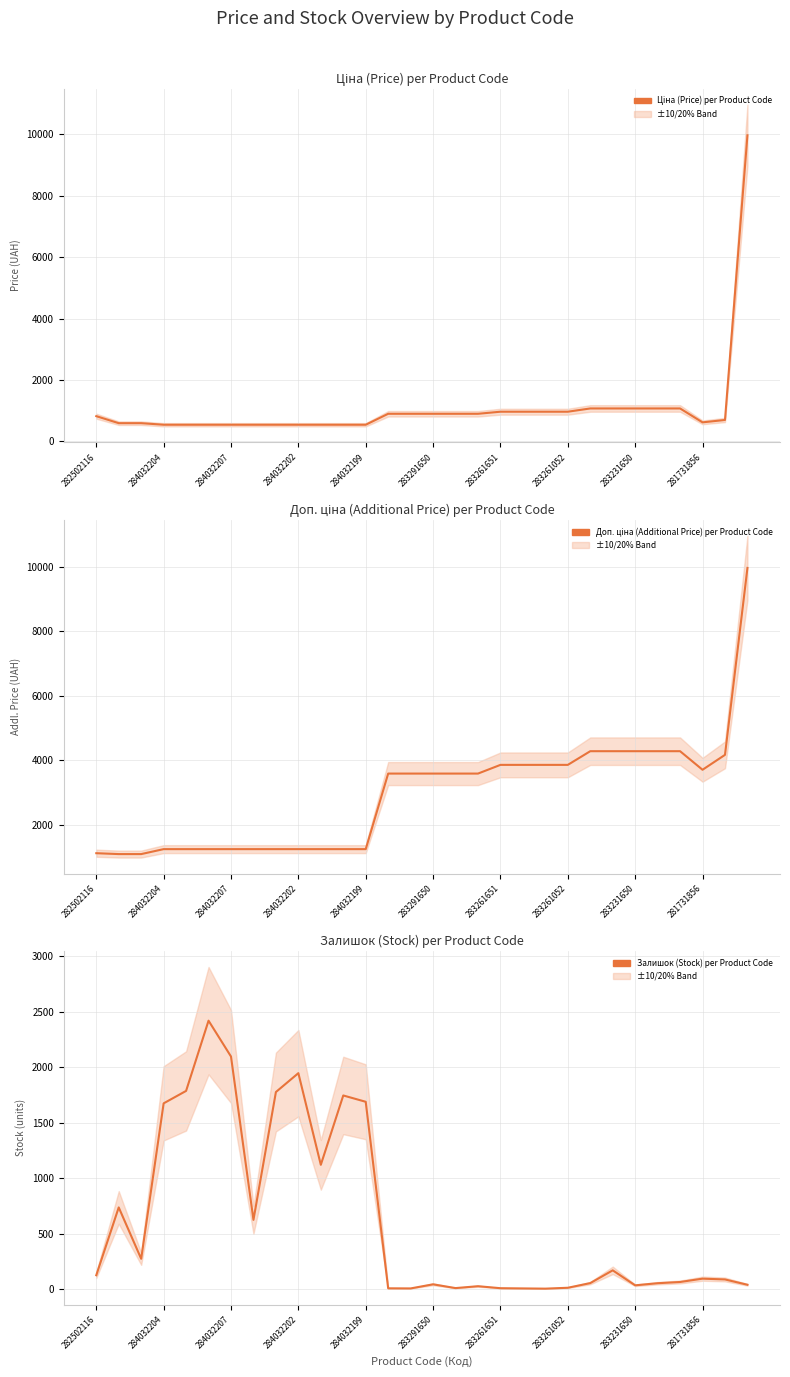

At which category is the sum across all series the highest?

29